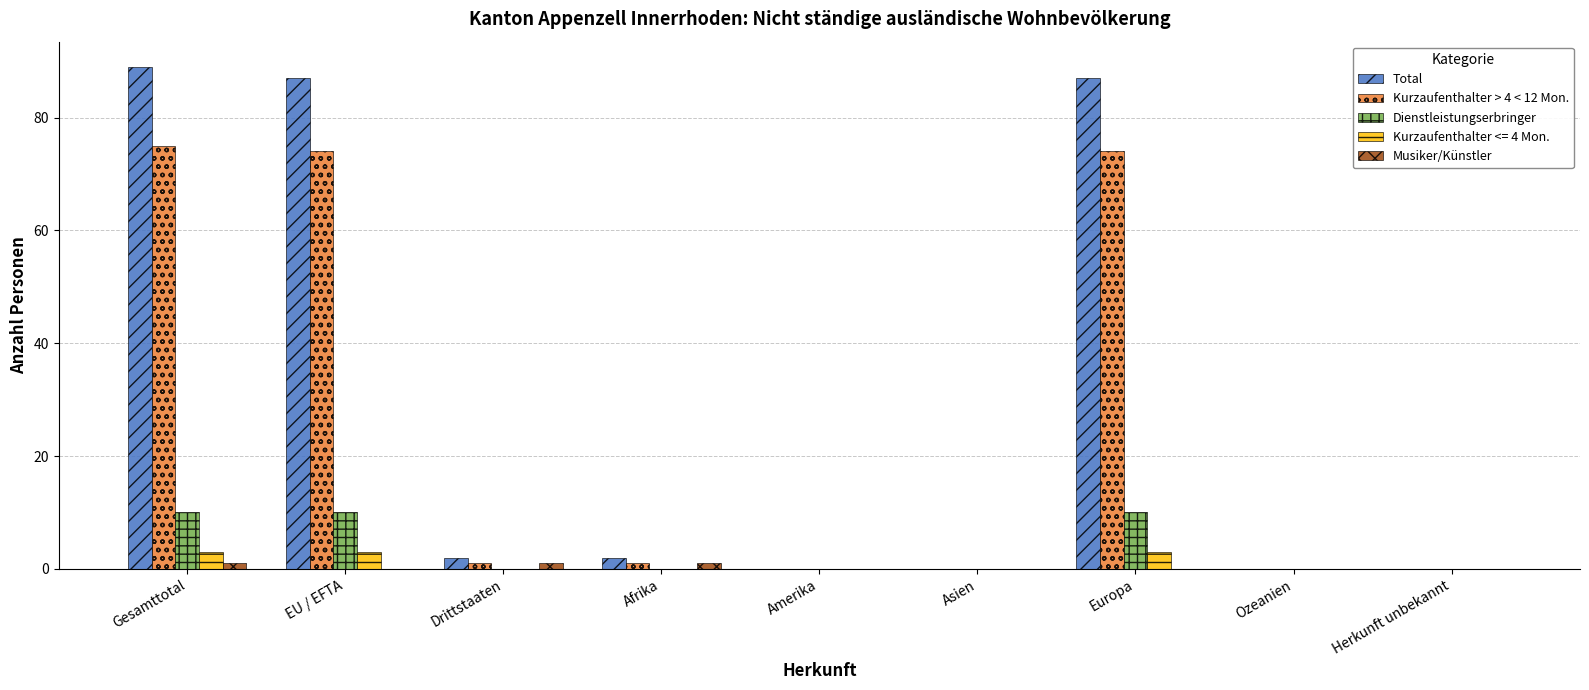

Which label corresponds to the largest value in the chart?

Gesamttotal